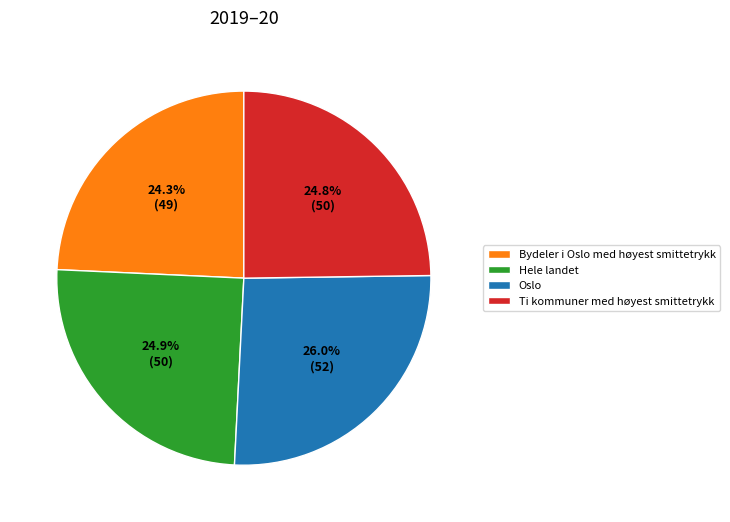

Which slice is the largest?

Oslo